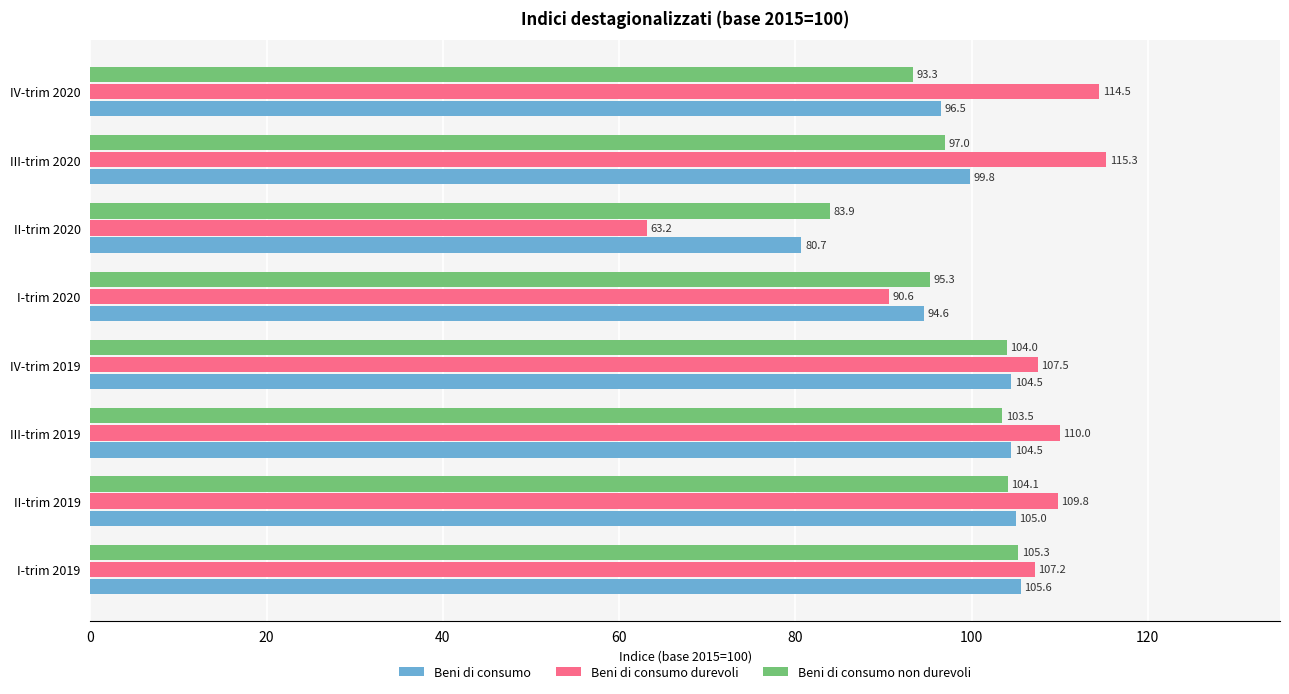

What is the minimum value for Beni di consumo durevoli?

63.2